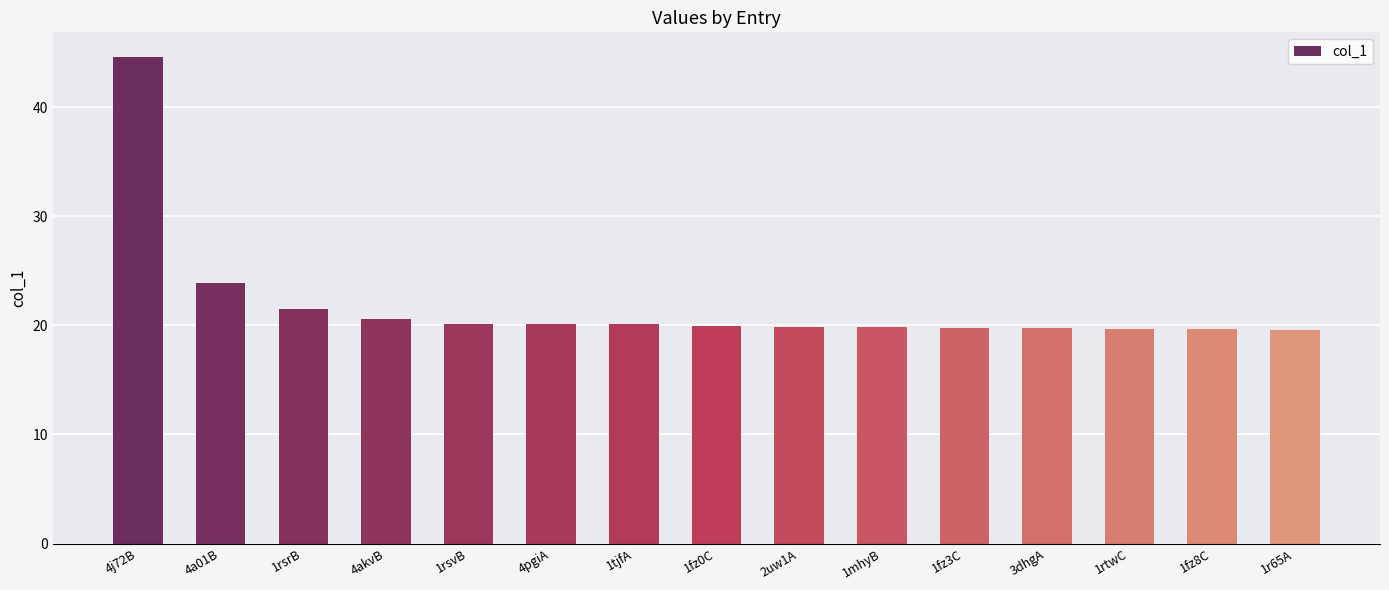

What is the maximum value shown in the chart?

44.7